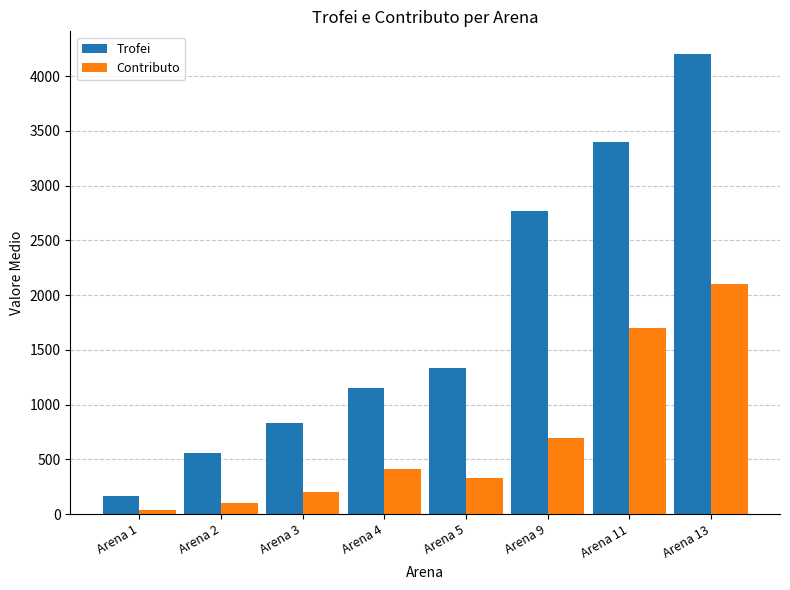

Which series has the largest total across all categories?

Trofei